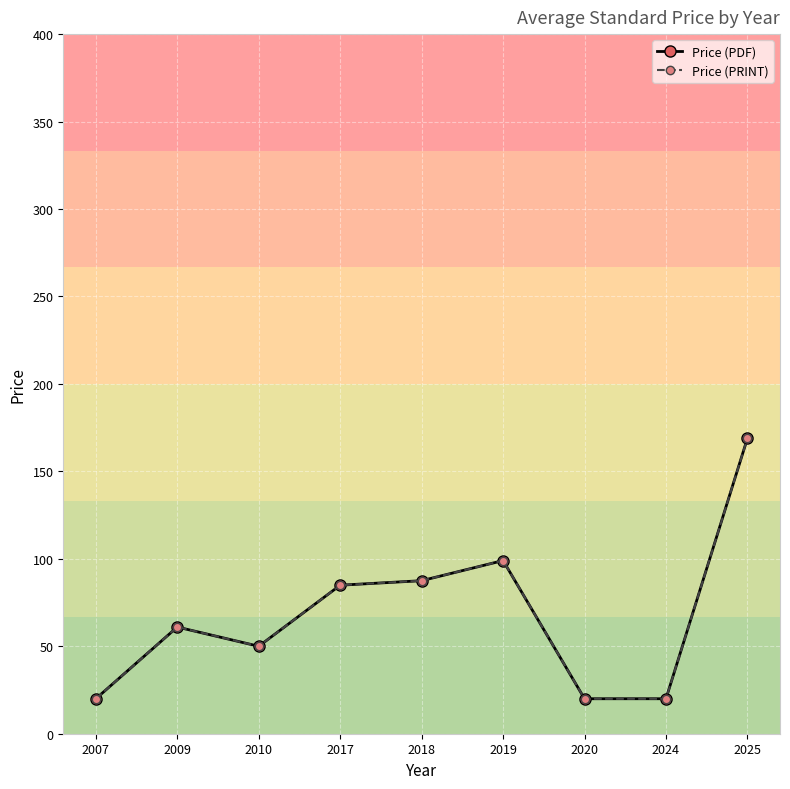

Does the chart have visible grid lines?

Yes